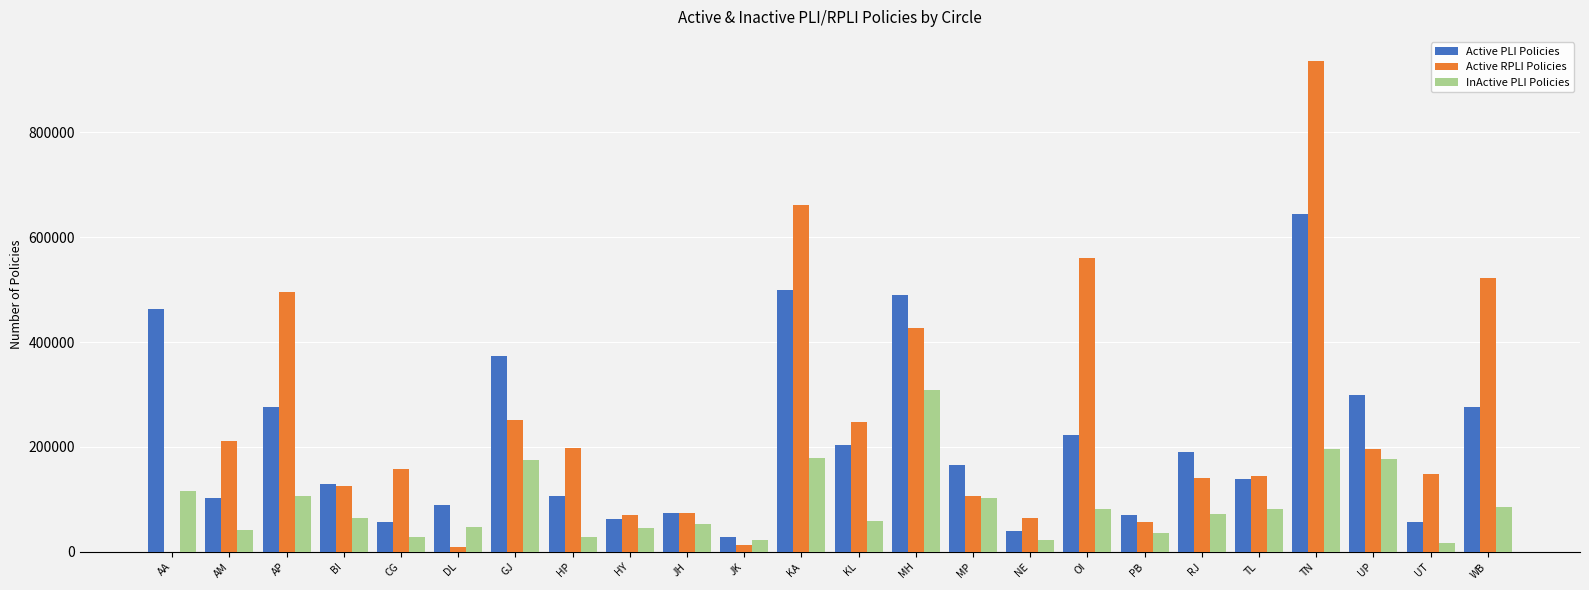

What value does the Active RPLI Policies series have at TL?

144428